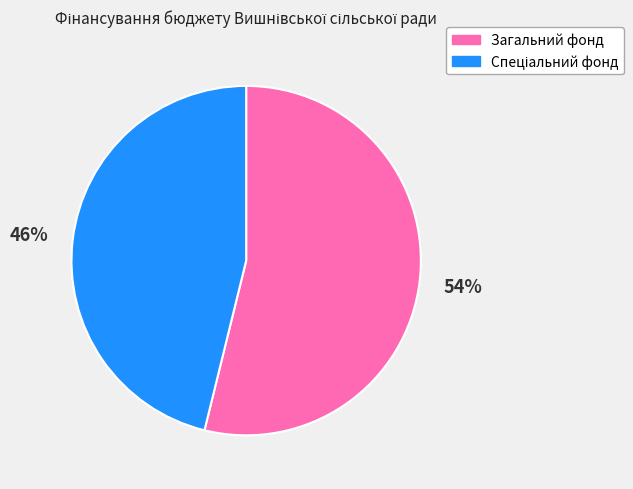

How many segments does this pie chart have?

2